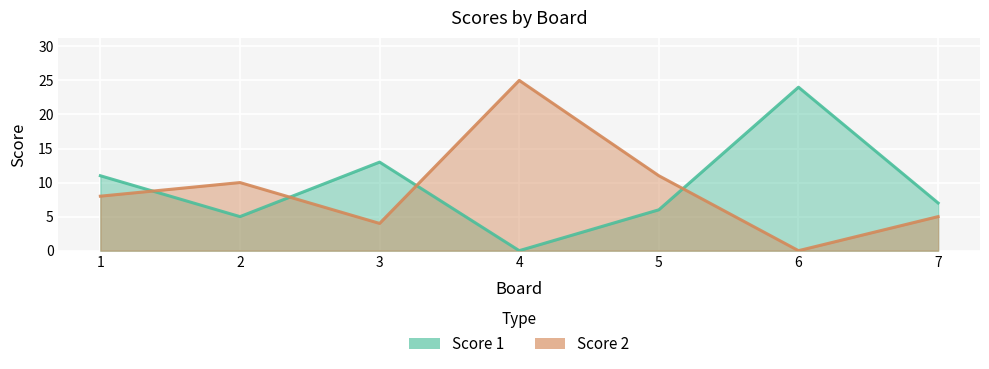

What is the difference between the highest and lowest values at 1?

3